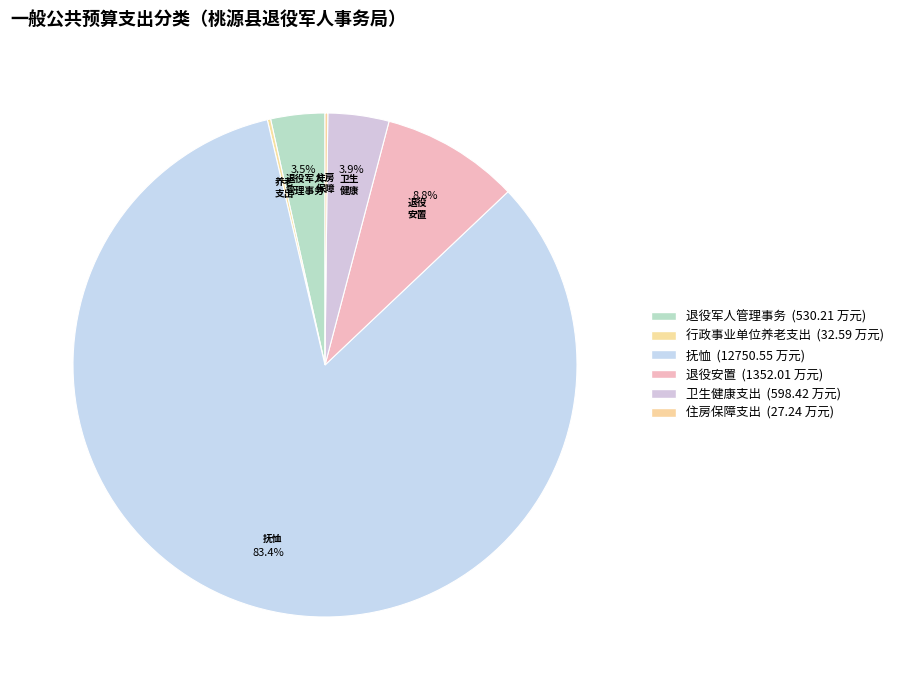

To the nearest percent, what is the difference between the 卫生健康支出 and 行政事业单位养老支出 slice percentages?

4%